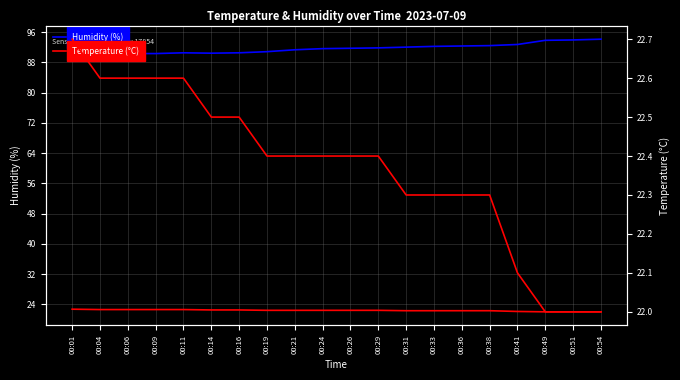

What is the difference between the Temperature (°C) values at 00:33 and 00:11?

0.3